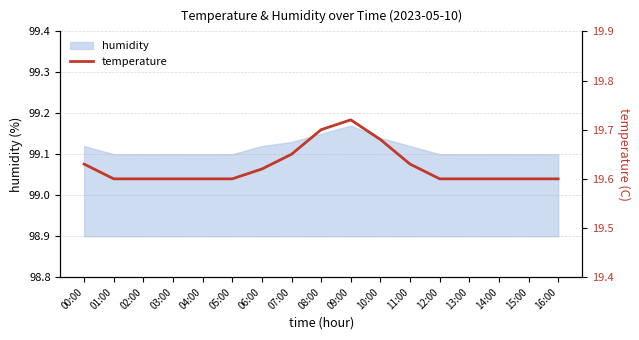

What is the difference between the maximum and minimum values?

0.1